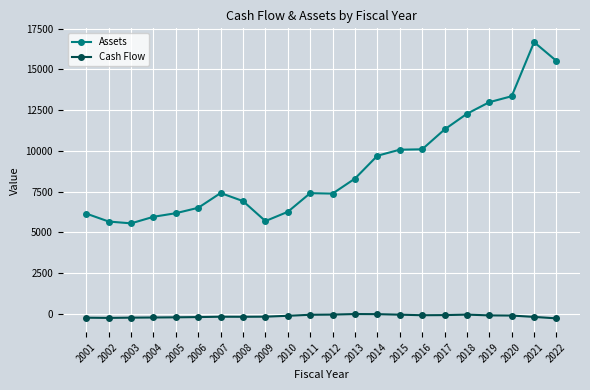

The Cash Flow series shows -200.8 at 2005. True or false?

True